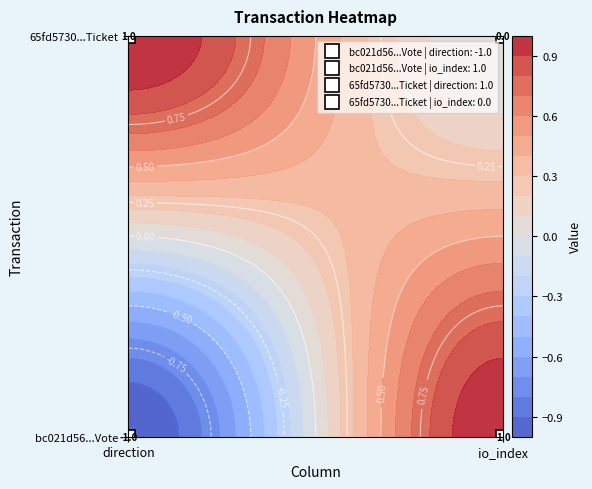

Which series has the largest total across all categories?

65fd573091f407a3cb89618236b83378eaf3a46